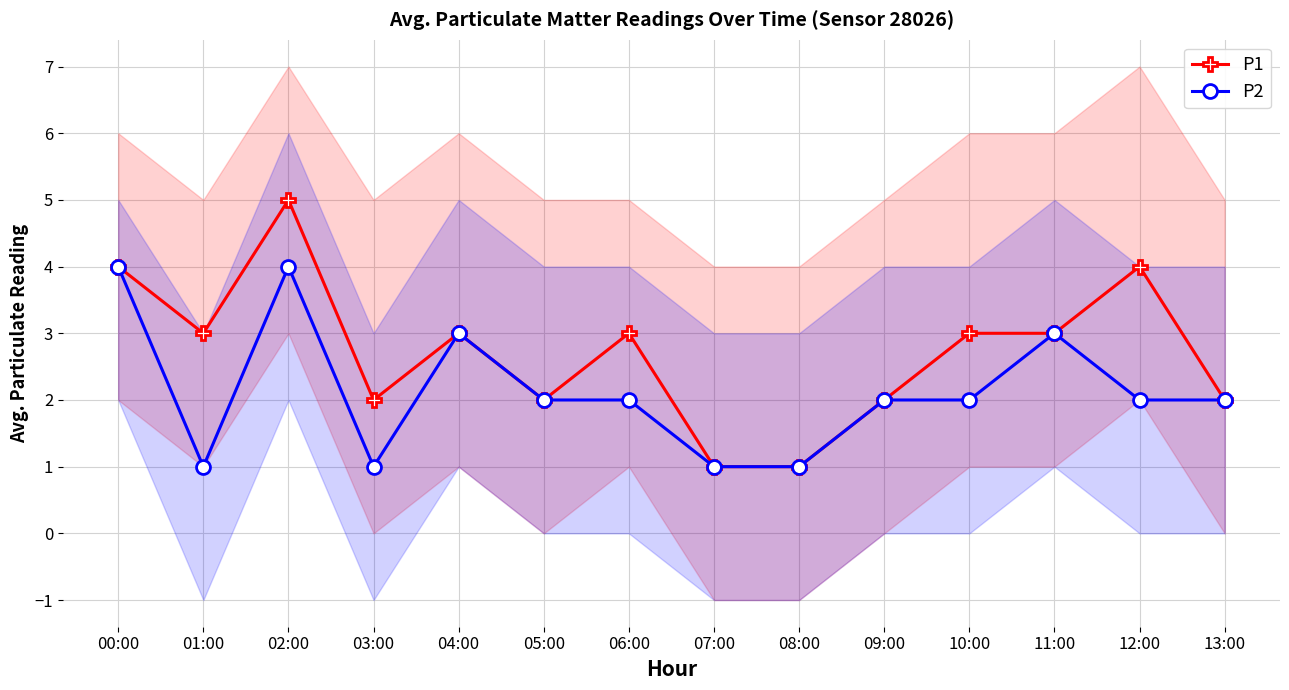

How many P2 values are between 1 and 3?

12